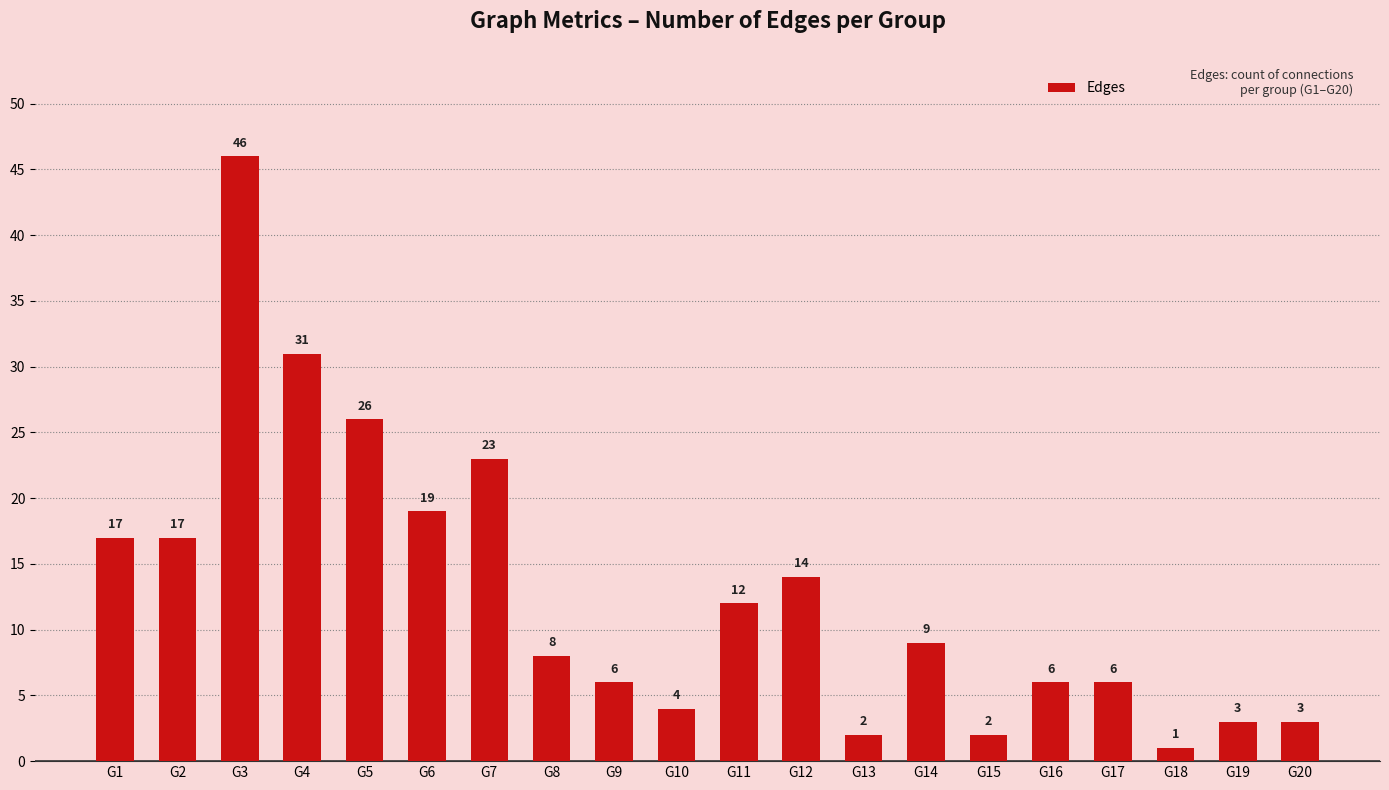

What is the difference between the values at G6 and G14?

10